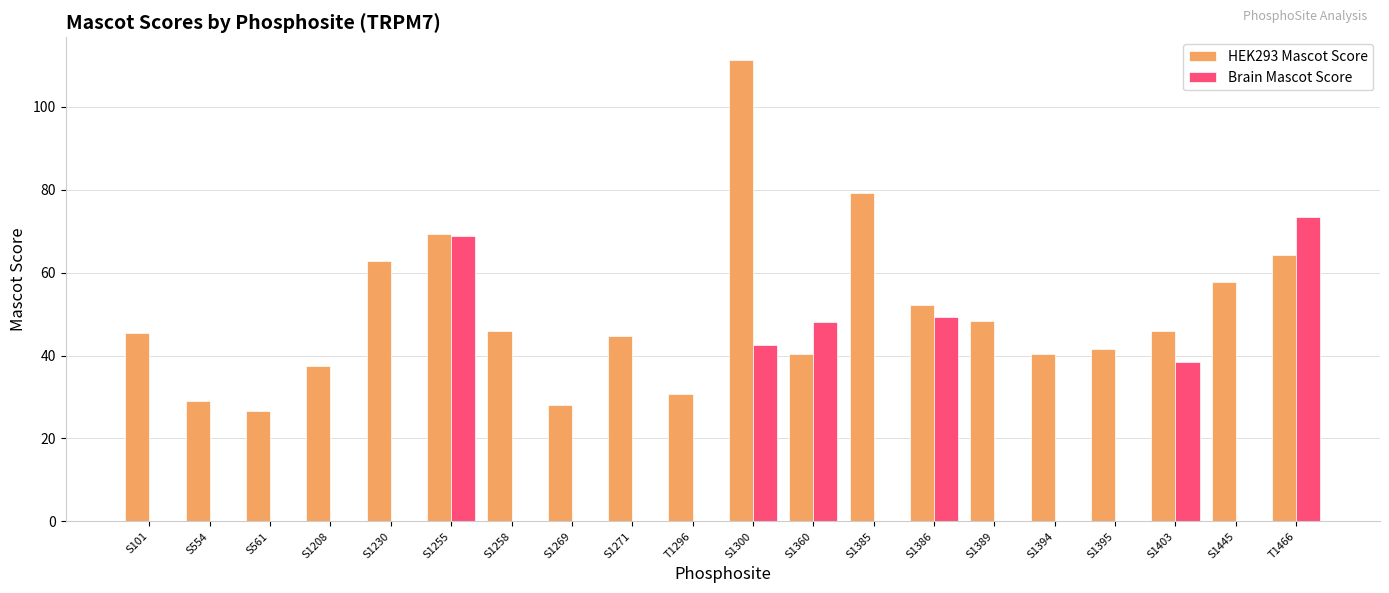

The value of Brain Mascot Score at S1255 is 68.8. True or false?

True